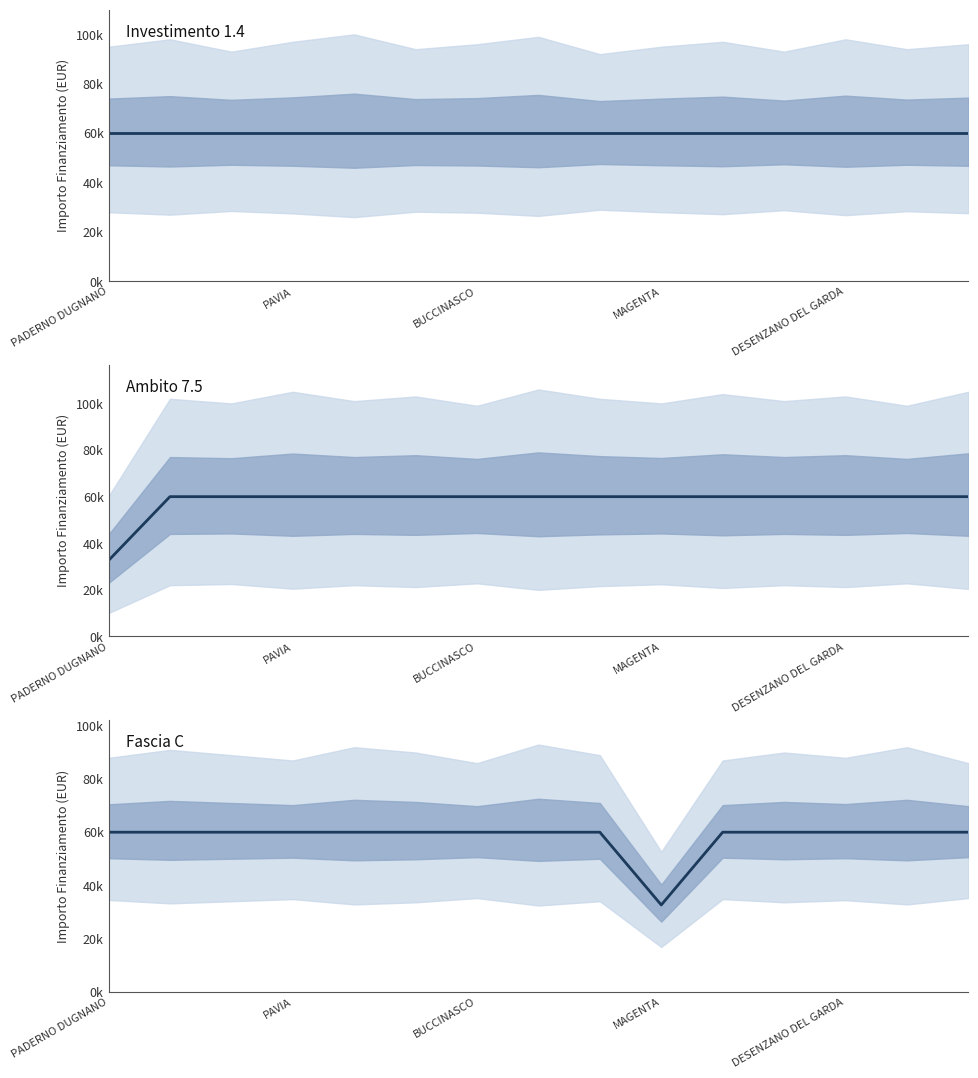

Reading left to right, extract all data points from this chart.

59966	59966	59966	59966	59966	59966	59966	59966	59966	32589	59966	59966	59966	59966	59966